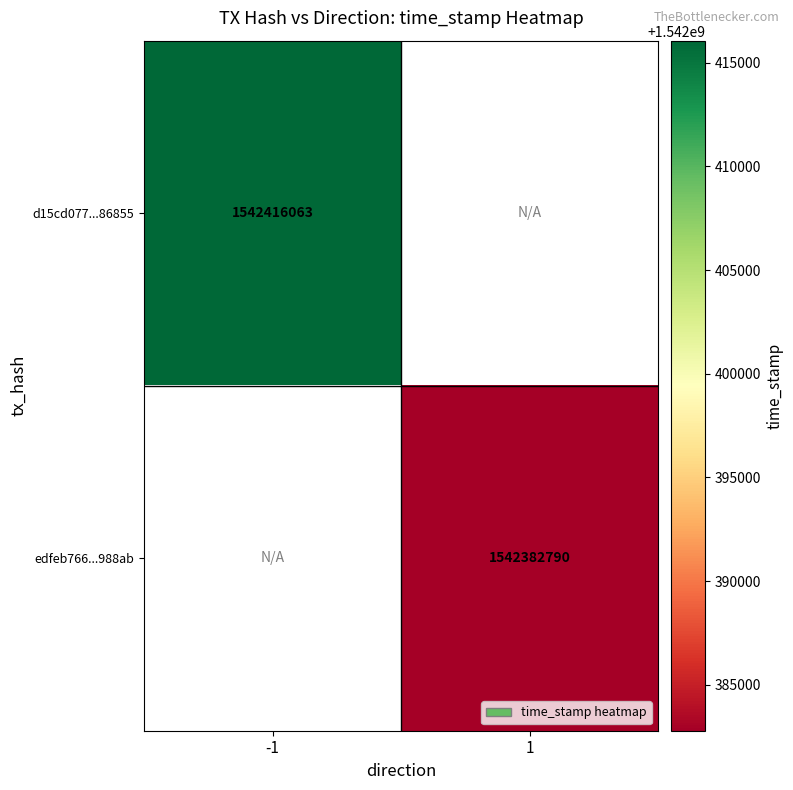

At how many categories does at least one series exceed 1542388271?

1